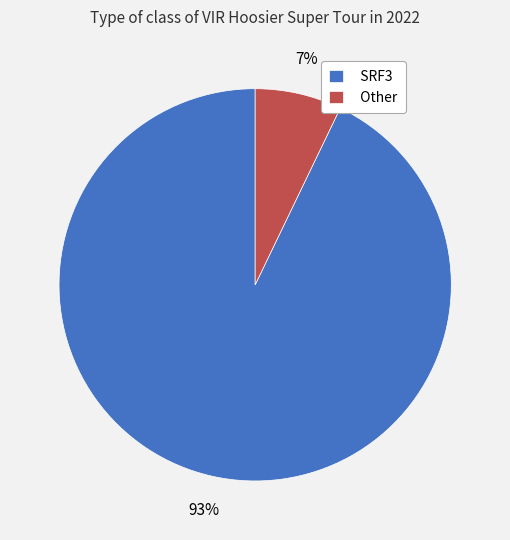

True or false: SRF3 accounts for 81% of the total.

False